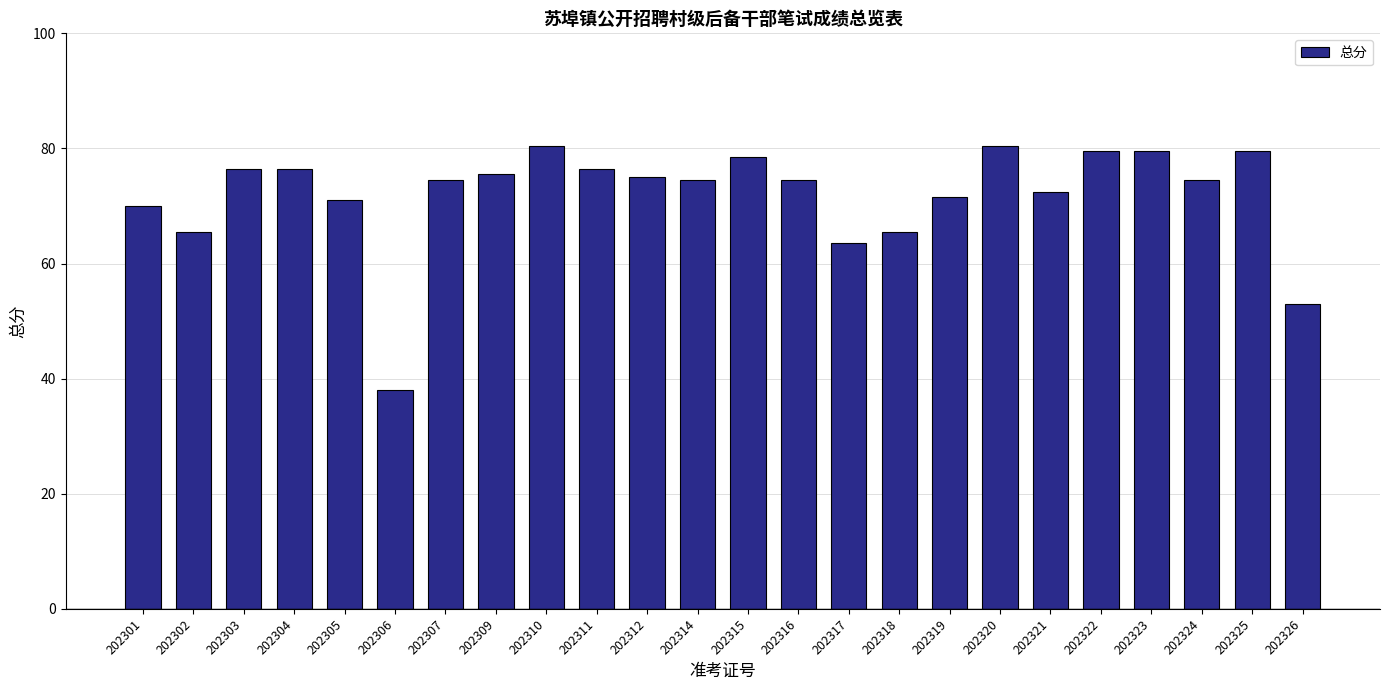

Reading left to right, what are all the values shown in this chart?

202301=70.0	202302=65.5	202303=76.5	202304=76.5	202305=71.0	202306=38.0	202307=74.5	202309=75.5	202310=80.5	202311=76.5	202312=75.0	202314=74.5	202315=78.5	202316=74.5	202317=63.5	202318=65.5	202319=71.5	202320=80.5	202321=72.5	202322=79.5	202323=79.5	202324=74.5	202325=79.5	202326=53.0